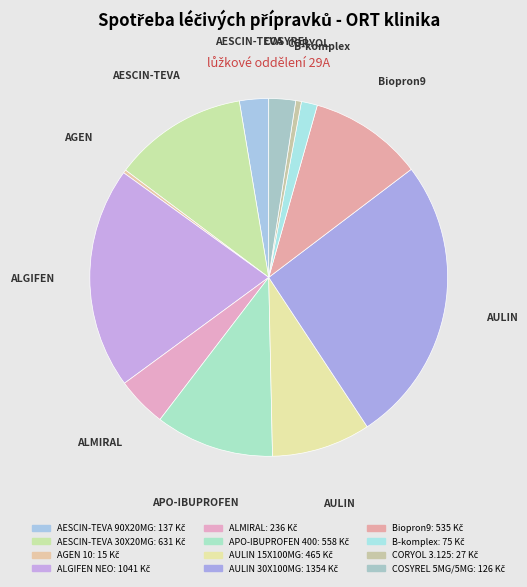

Which category has the biggest portion of the pie?

AULIN 30X100MG